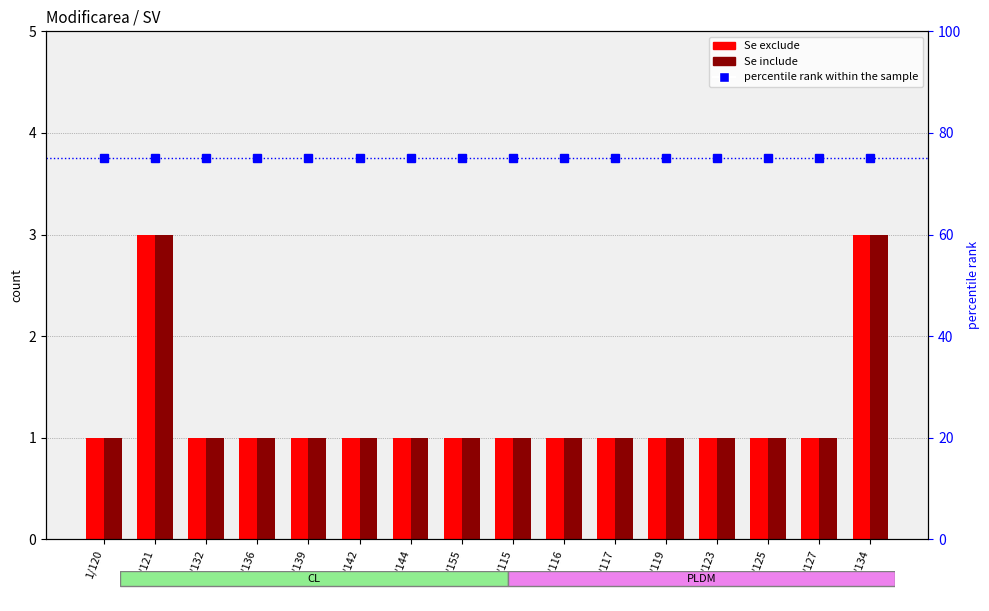

Count the Se exclude values in the range 1 to 2.

14